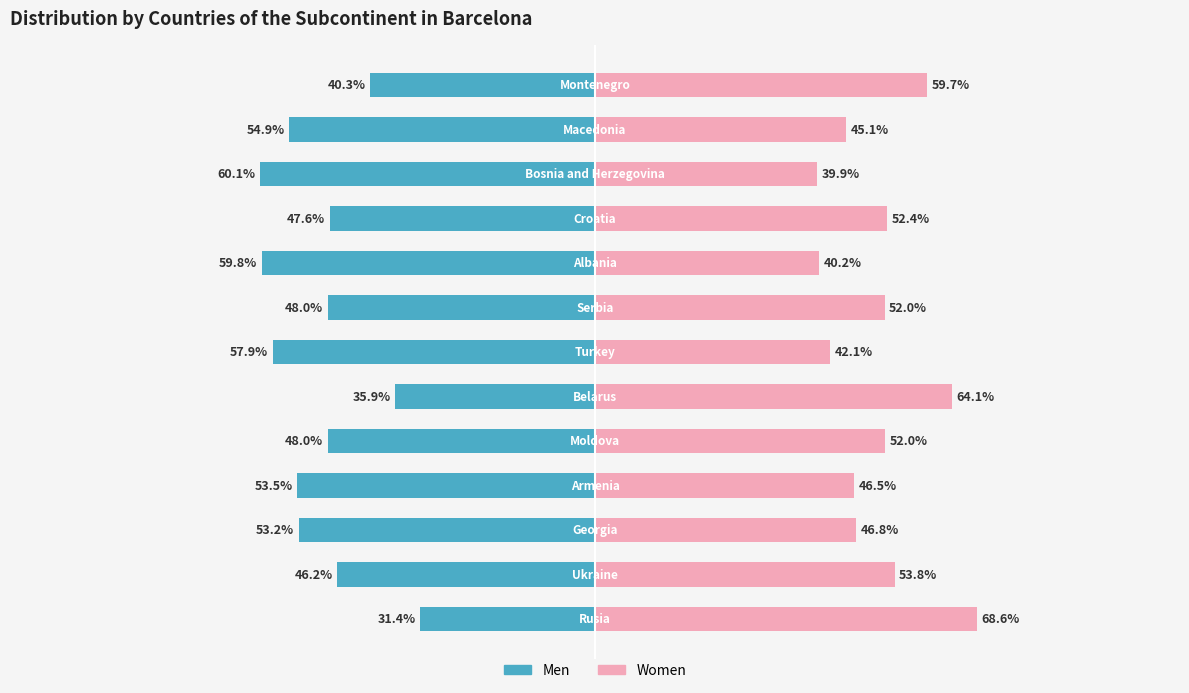

True or false: Women has a value of 53.8 at 1.

True